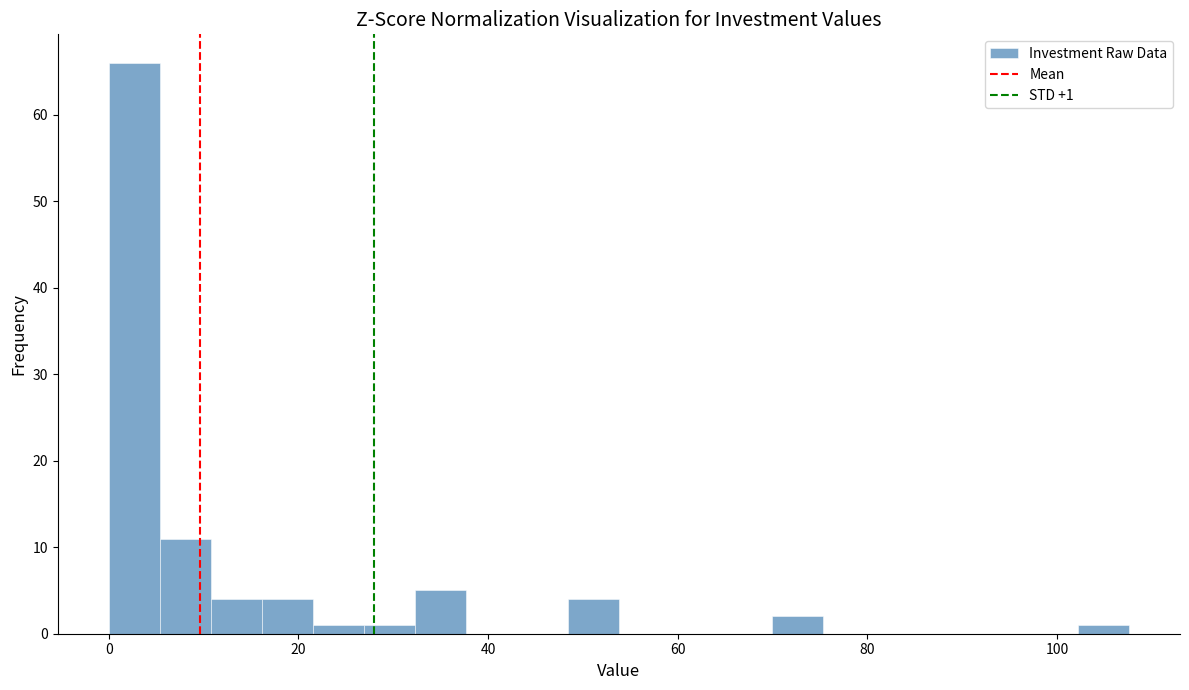

Read against the x-axis, roughly where is the centre of the tallest bar?

2